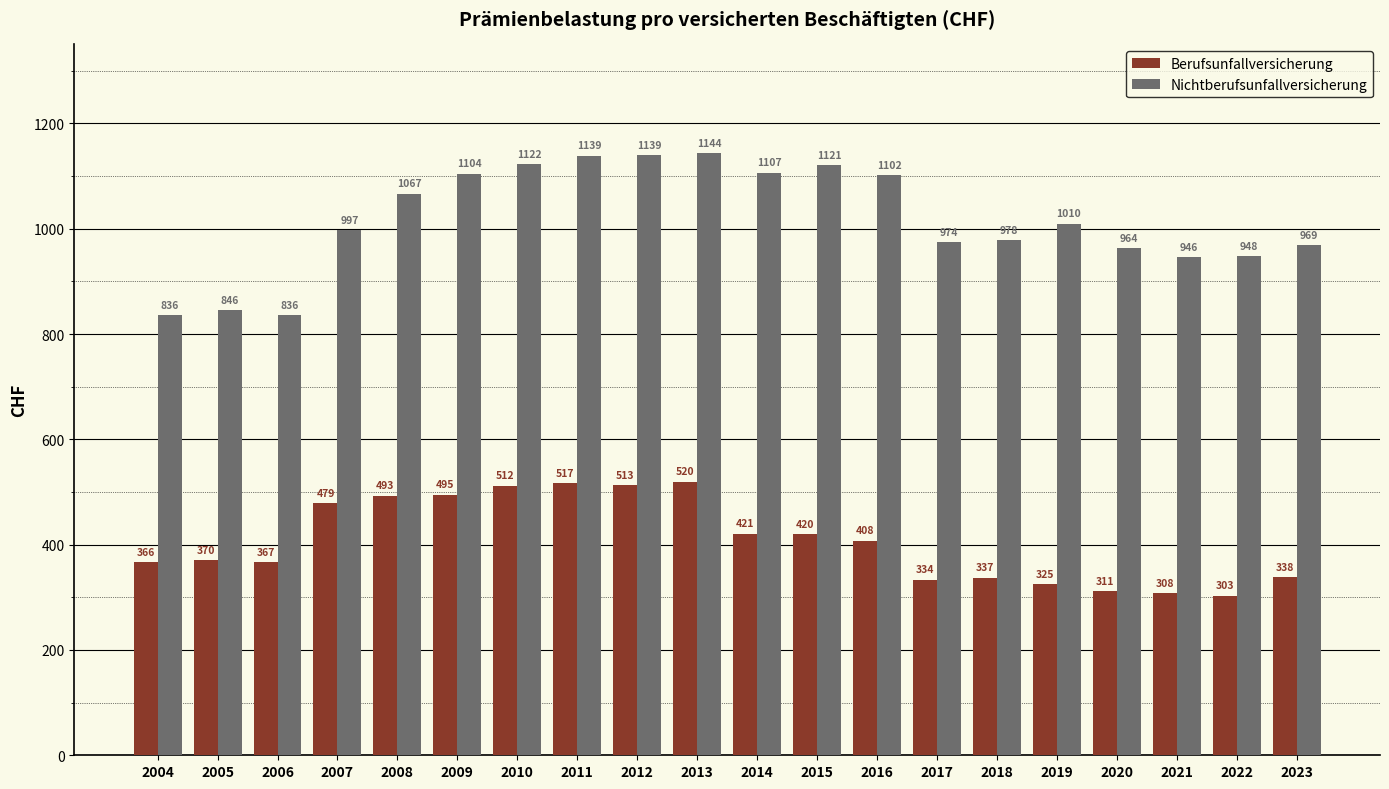

How many values in the Berufsunfallversicherung series exceed 407?

10